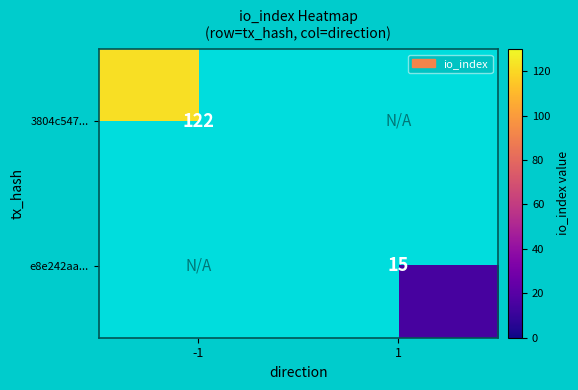

True or false: 3804c547... has a value of 122 at -1.

True